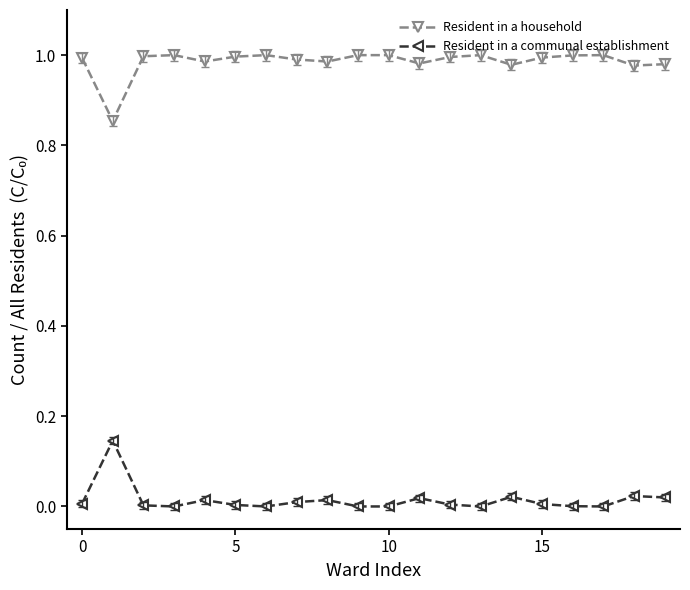

True or false: Resident in a communal establishment and Resident in a household cross at least once.

False